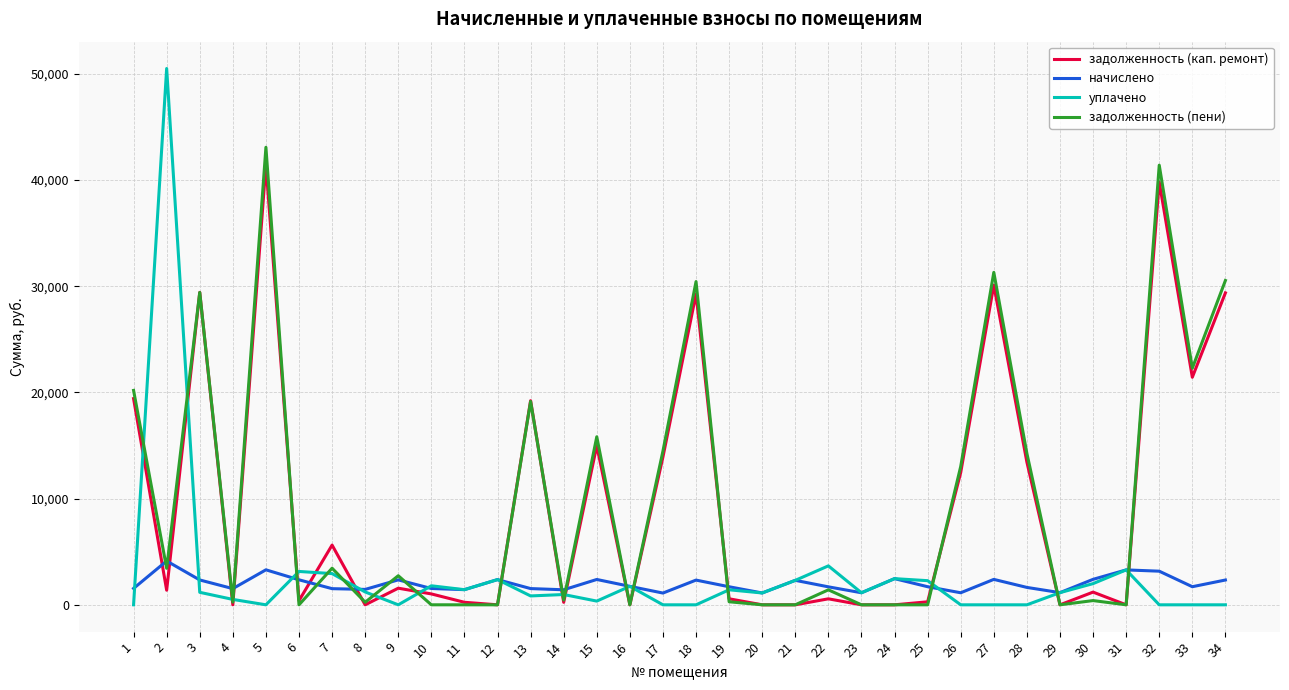

How many lines are shown in the chart?

4